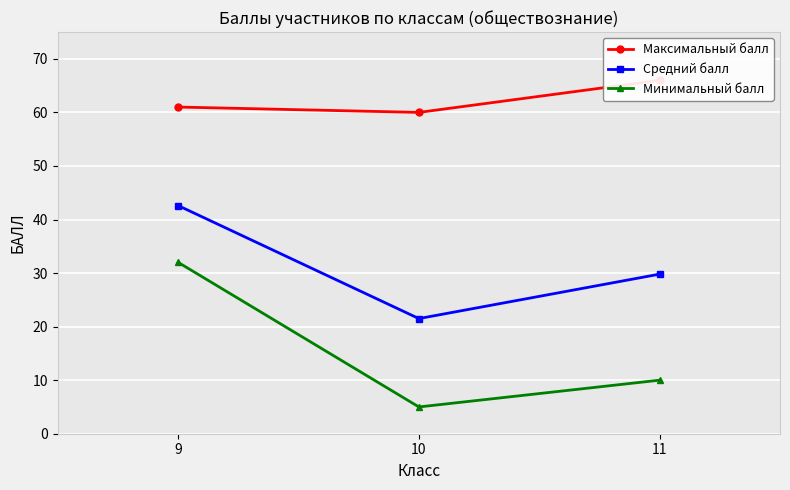

What value does the Минимальный балл series have at 11?

10.0